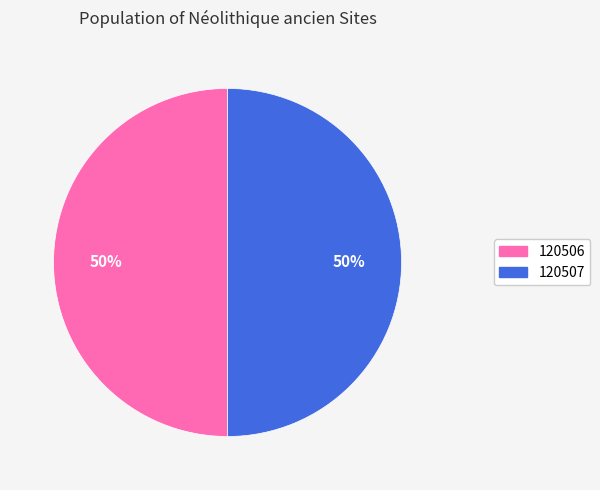

What percentage is the 120507 slice, to the nearest percent?

50%